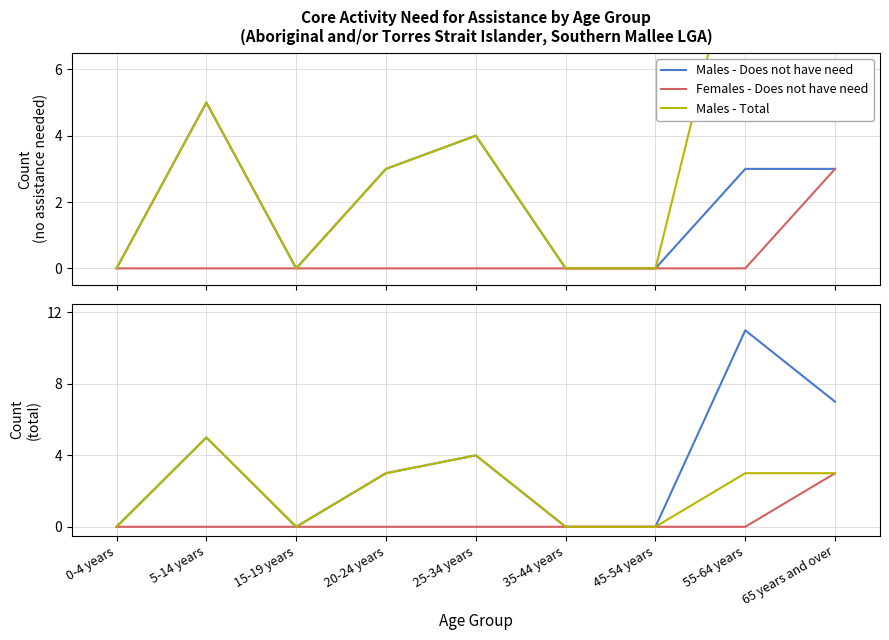

True or false: Females - Does not have need and Males - Total cross at least once.

False